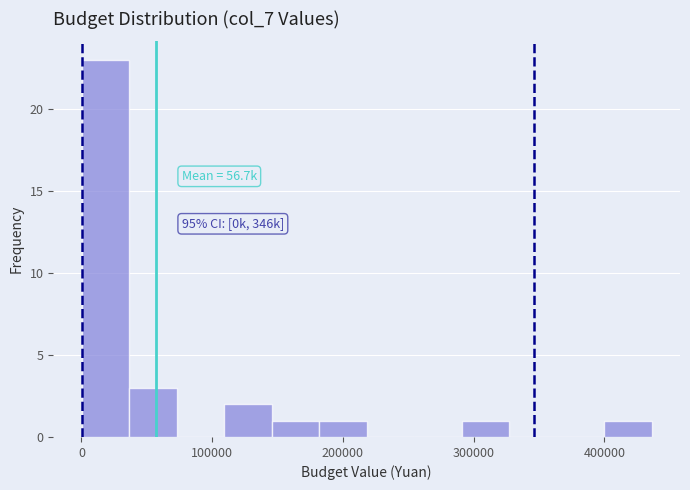

Read against the x-axis, roughly where is the centre of the tallest bar?

20000